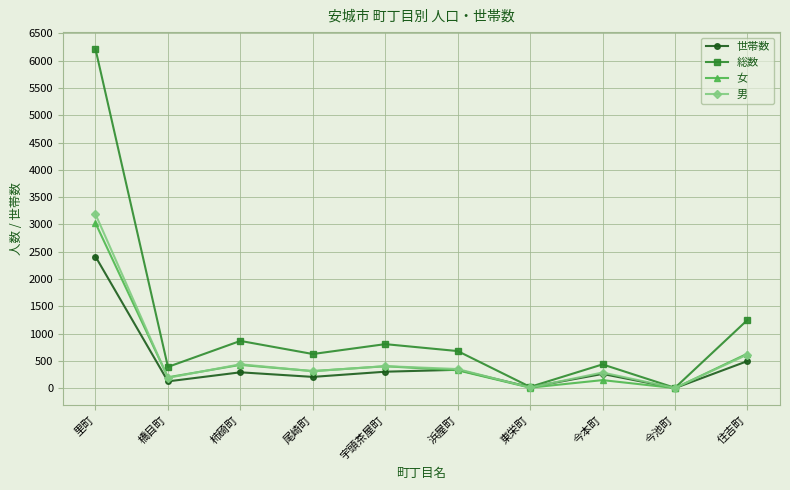

What is the label of the 10th point from the left?

住吉町